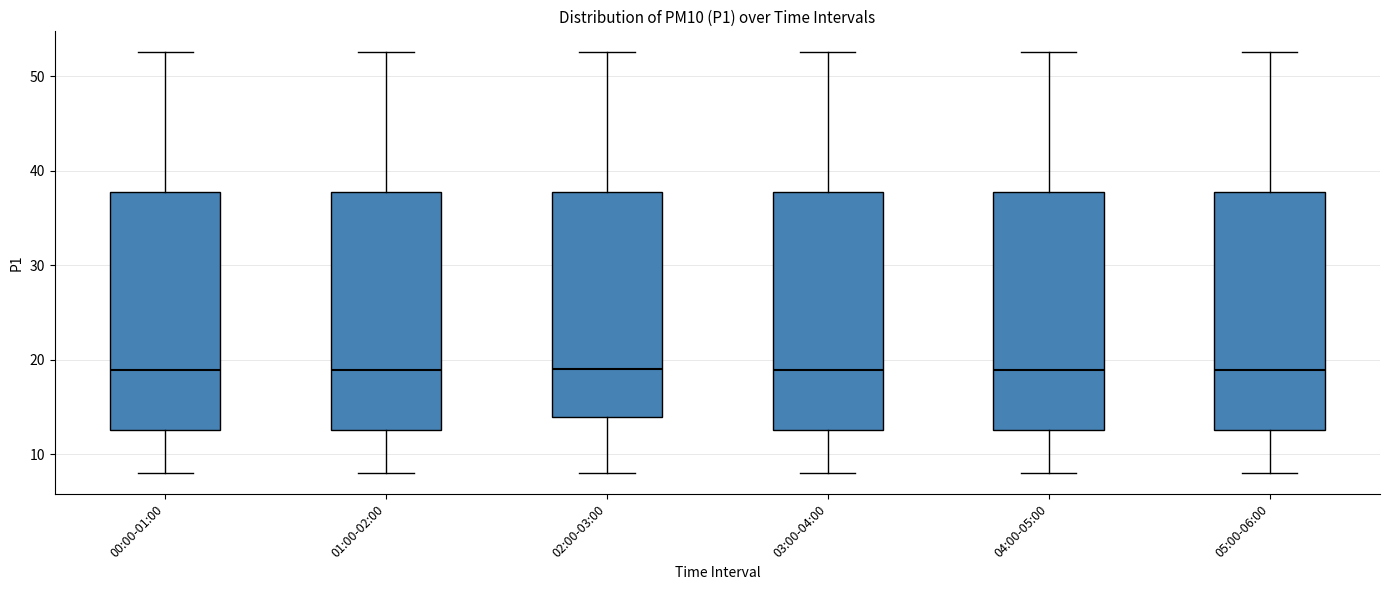

Reading left to right, transcribe this box plot: for each box, give where its median line is, the range the box spans, and where its two whiskers end, as read against the y-axis. The values are not printed on the chart, so give them approximately, as read against the axis.

00:00-01:00: median 19, box 13 to 38, whiskers 8 to 53
01:00-02:00: median 19, box 13 to 38, whiskers 8 to 53
02:00-03:00: median 19, box 14 to 38, whiskers 8 to 53
03:00-04:00: median 19, box 13 to 38, whiskers 8 to 53
04:00-05:00: median 19, box 13 to 38, whiskers 8 to 53
05:00-06:00: median 19, box 13 to 38, whiskers 8 to 53